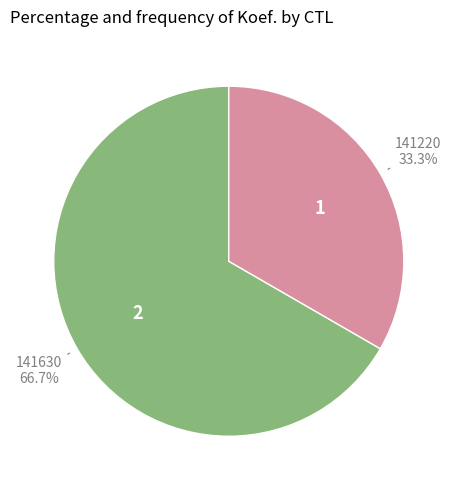

Is there a majority slice in this chart?

Yes